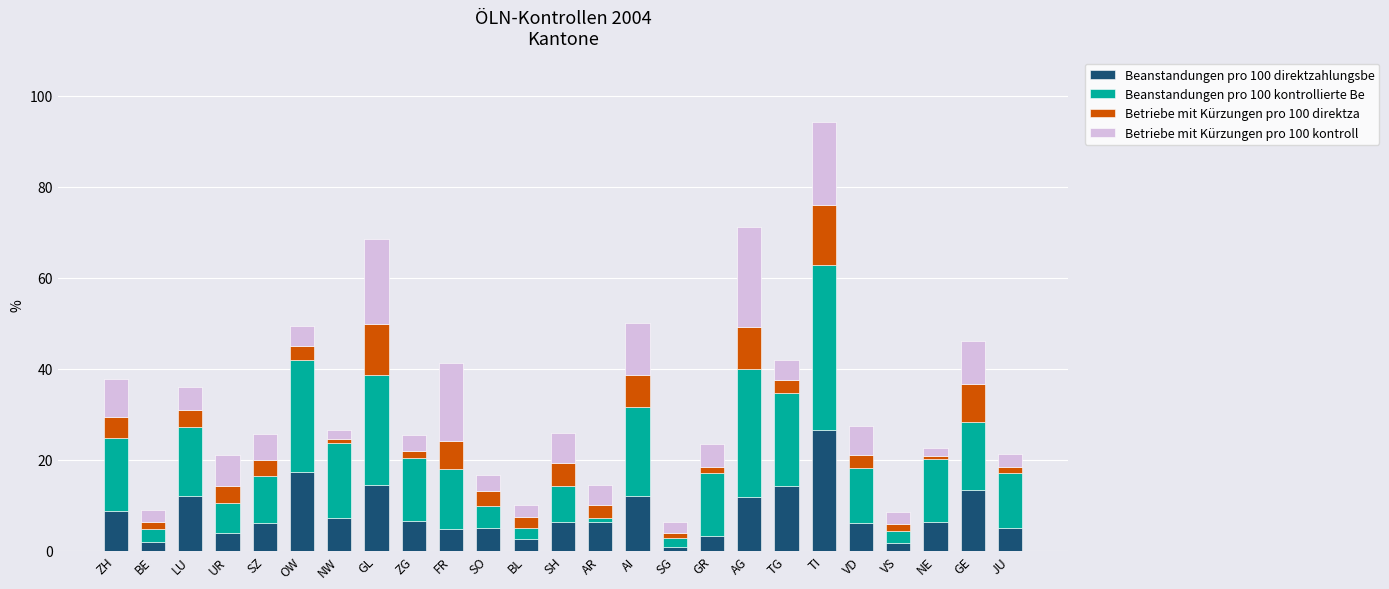

What is the average value of the Beanstandungen pro 100 direktzahlungsbe series?

8.1